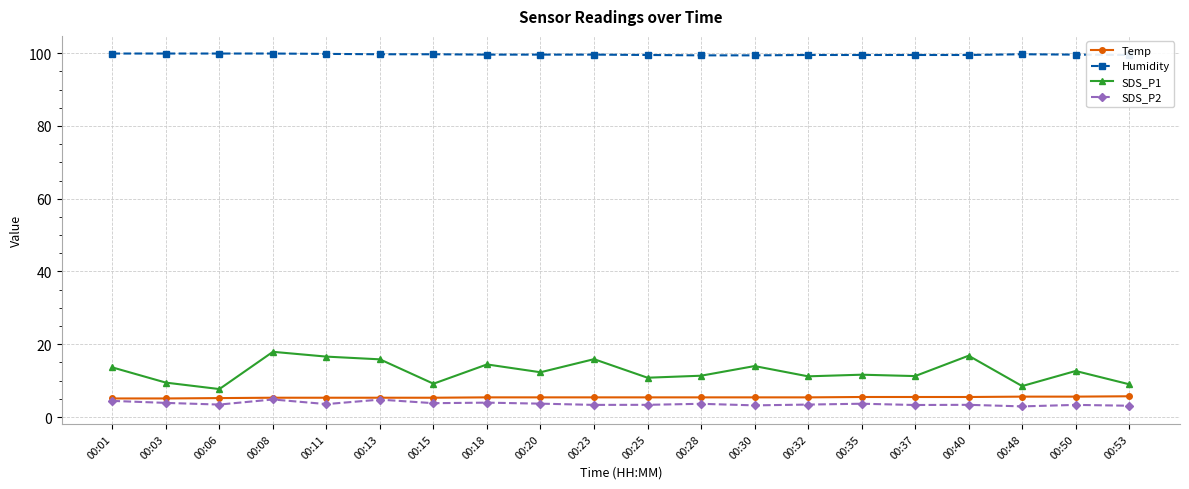

What is the lowest value of the Temp series?

5.1